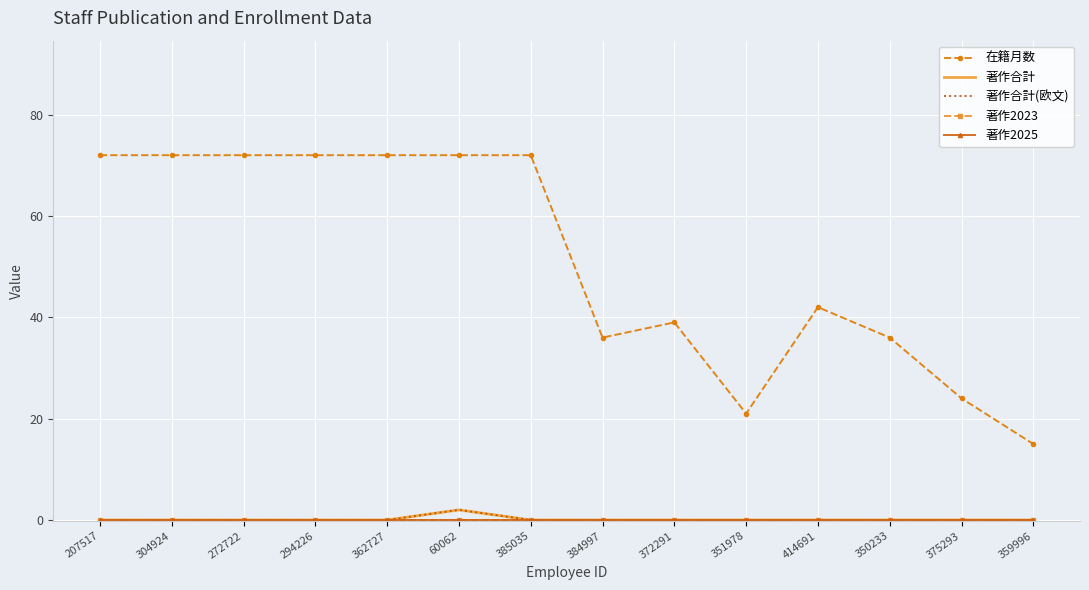

Which series has the largest range (max minus min)?

在籍月数